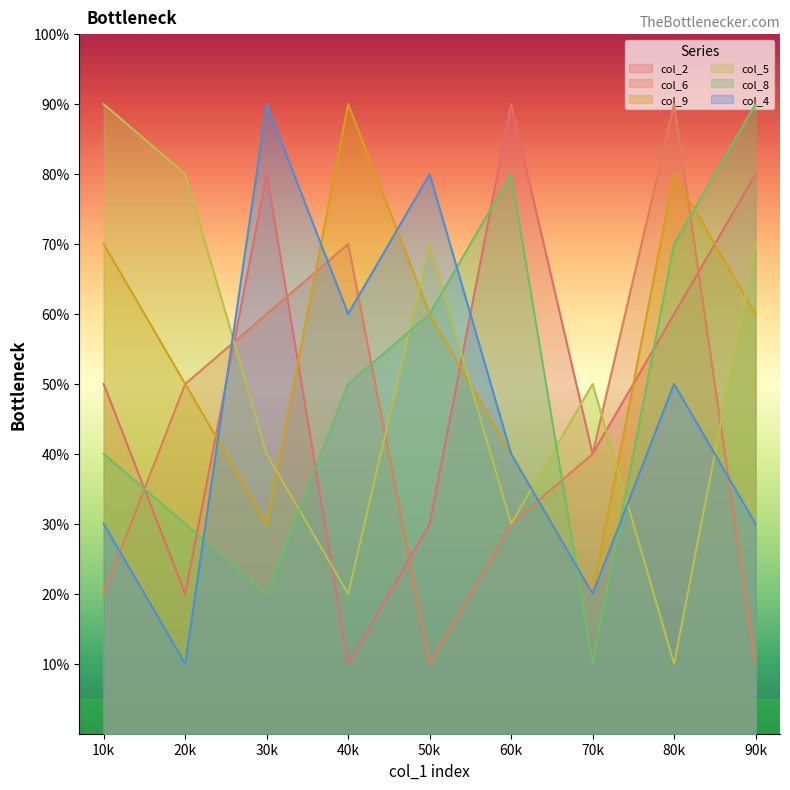

At which category is the sum across all series the highest?

80k